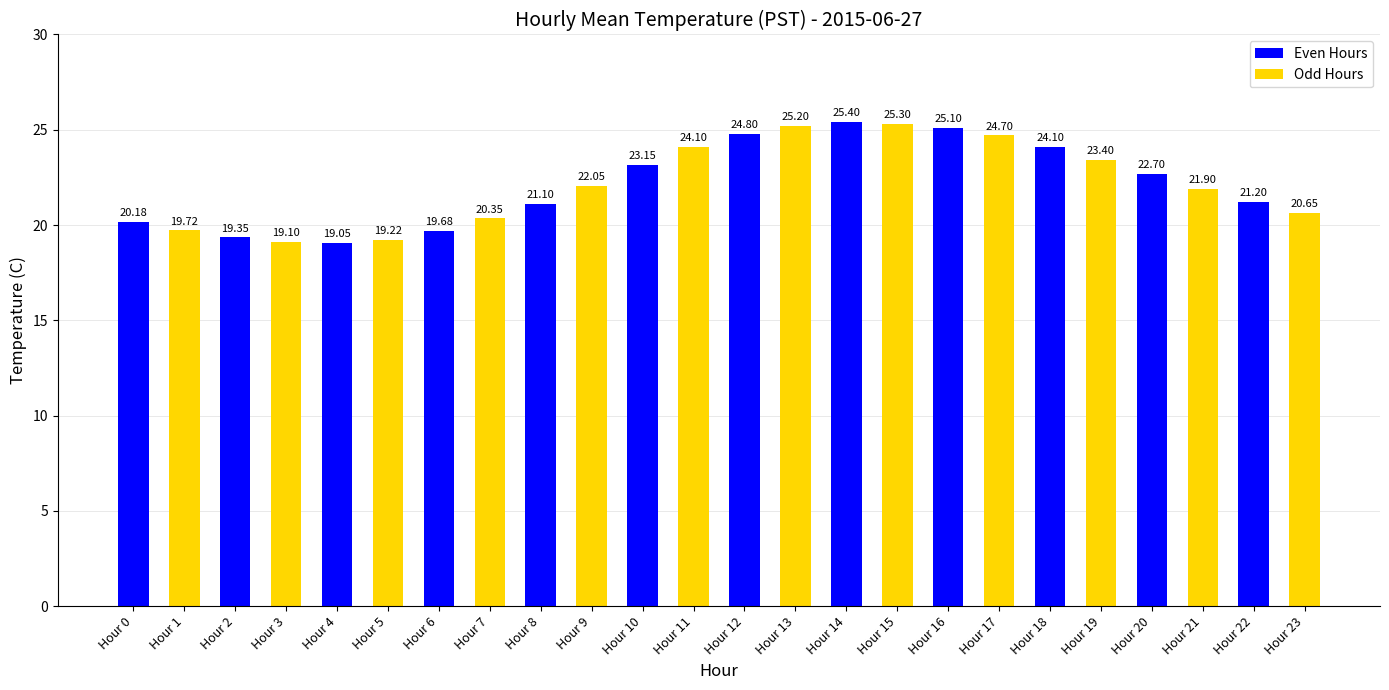

What is the ratio of the value at Hour 8 to the value at Hour 3?

1.1